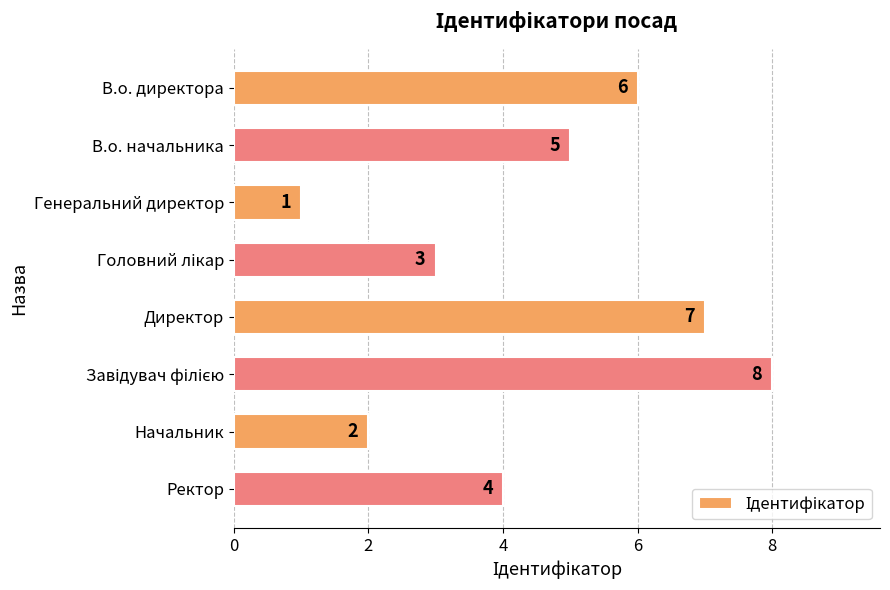

Between Начальник and Директор, which is larger?

Директор